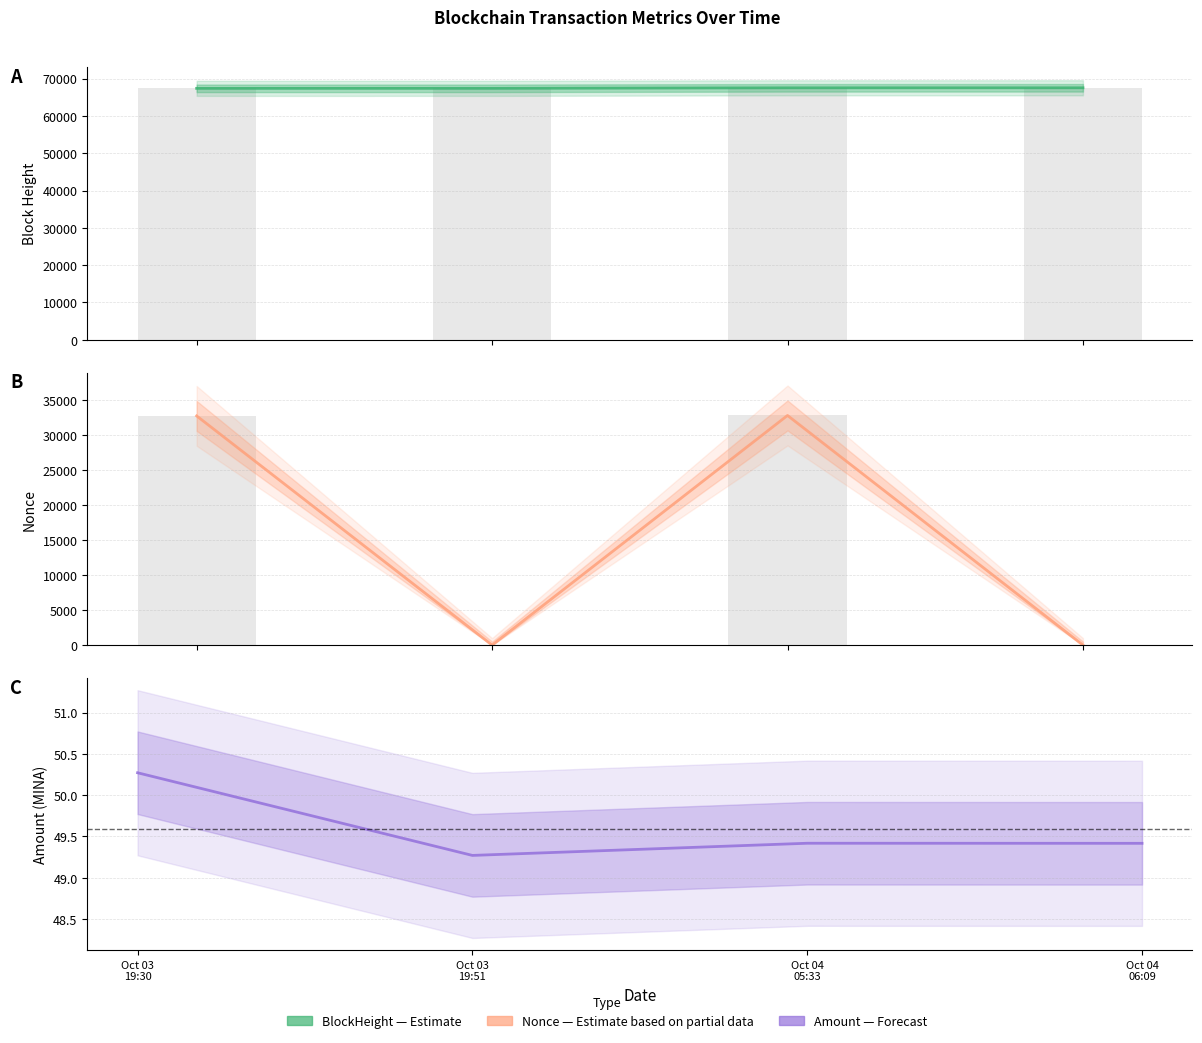

Are the bars grouped side by side (vs. stacked)?

Yes